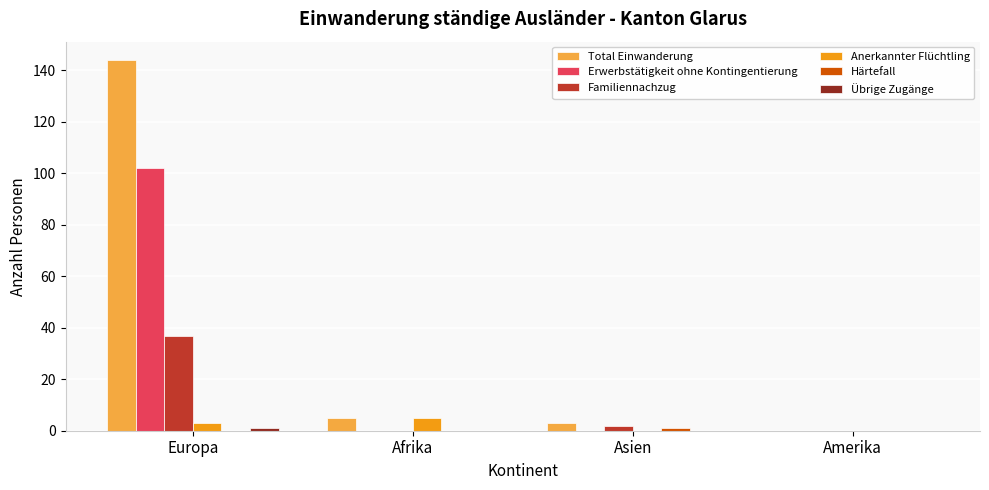

The value of Total Einwanderung at Afrika is 5. True or false?

True